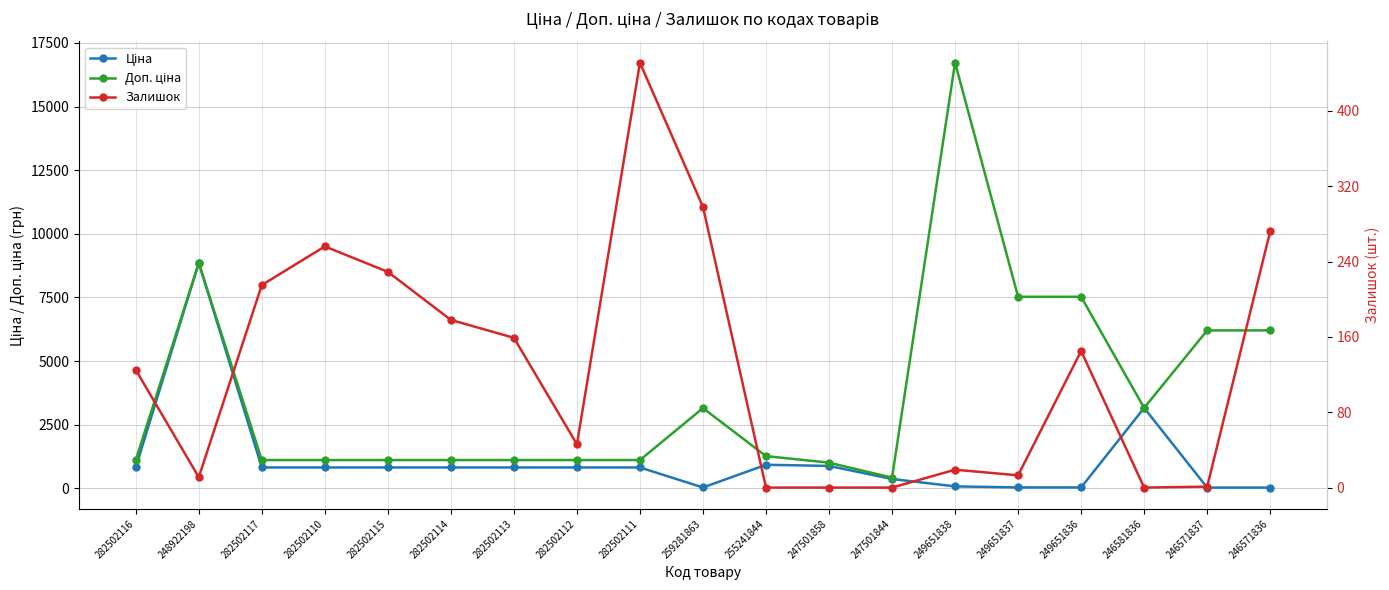

Reading left to right, transcribe all the data shown in this chart.

Ціна: 282502116=818.5	248922198=8856.7	282502117=818.5	282502110=818.5	282502115=818.5	282502114=818.5	282502113=818.5	282502112=818.5	282502111=818.5	259281863=31.5	255241844=923.4	247501858=878.4	247501844=365.1	249651838=74.3	249651837=33.4	249651836=33.4	246581836=3157.9	246571837=27.6	246571836=27.6
Доп. ціна: 282502116=1109.2	248922198=8856.7	282502117=1109.2	282502110=1109.2	282502115=1109.2	282502114=1109.2	282502113=1109.2	282502112=1109.2	282502111=1109.2	259281863=3151.0	255241844=1263.2	247501858=1006.6	247501844=418.0	249651838=16722.0	249651837=7525.0	249651836=7525.0	246581836=3158.0	246571837=6204.0	246571836=6204.0
Залишок: 282502116=125.0	248922198=11.0	282502117=215.0	282502110=256.0	282502115=229.0	282502114=178.0	282502113=159.0	282502112=46.0	282502111=451.0	259281863=298.0	255241844=0.0	247501858=0.0	247501844=0.0	249651838=19.0	249651837=13.0	249651836=145.0	246581836=0.0	246571837=1.0	246571836=272.0